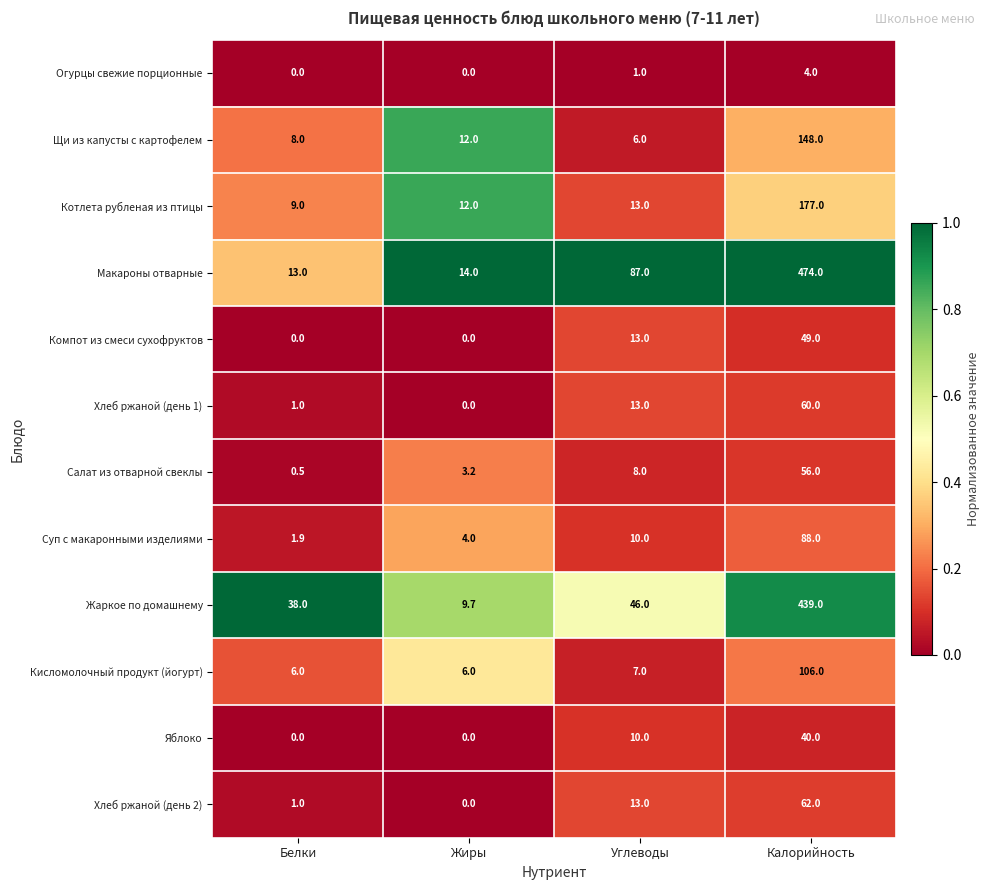

What is the sum of all Суп с макаронными изделиями values?

103.9